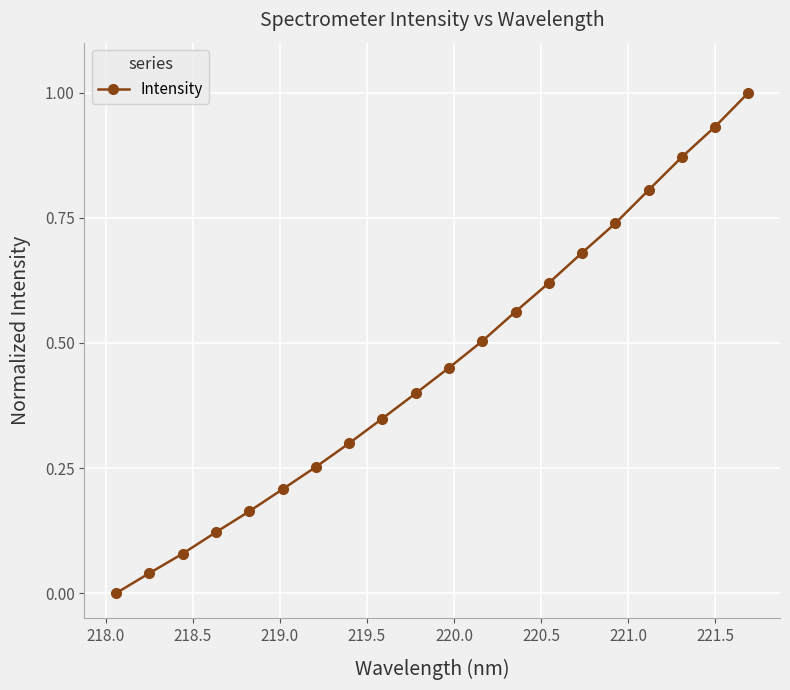

What is the difference between the maximum and second lowest values?

1.0